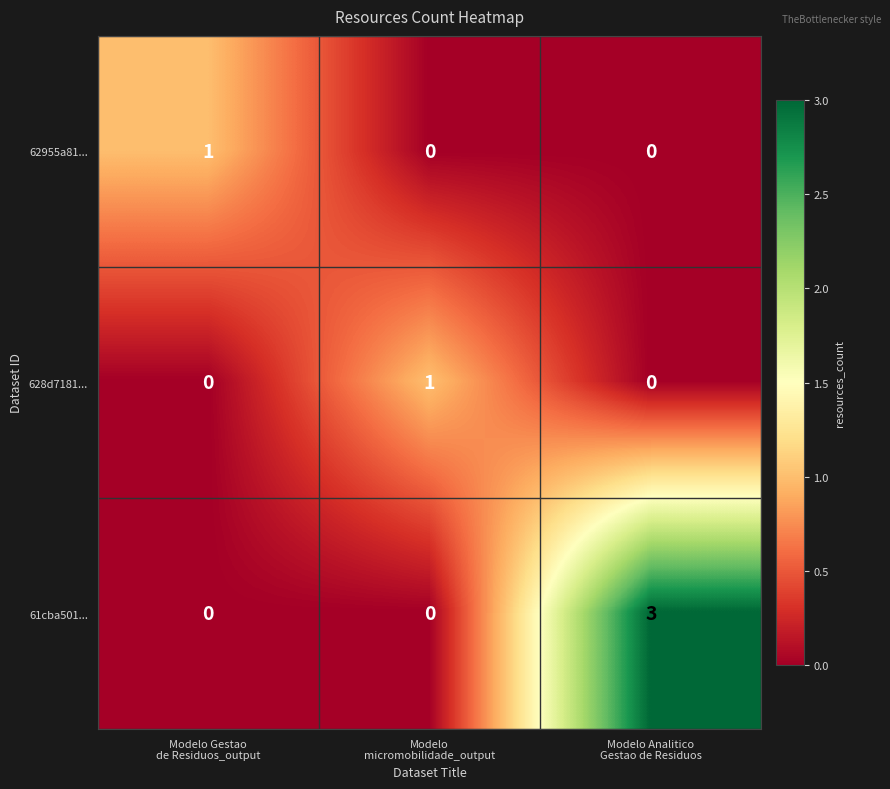

At how many categories does at least one series exceed 0?

3